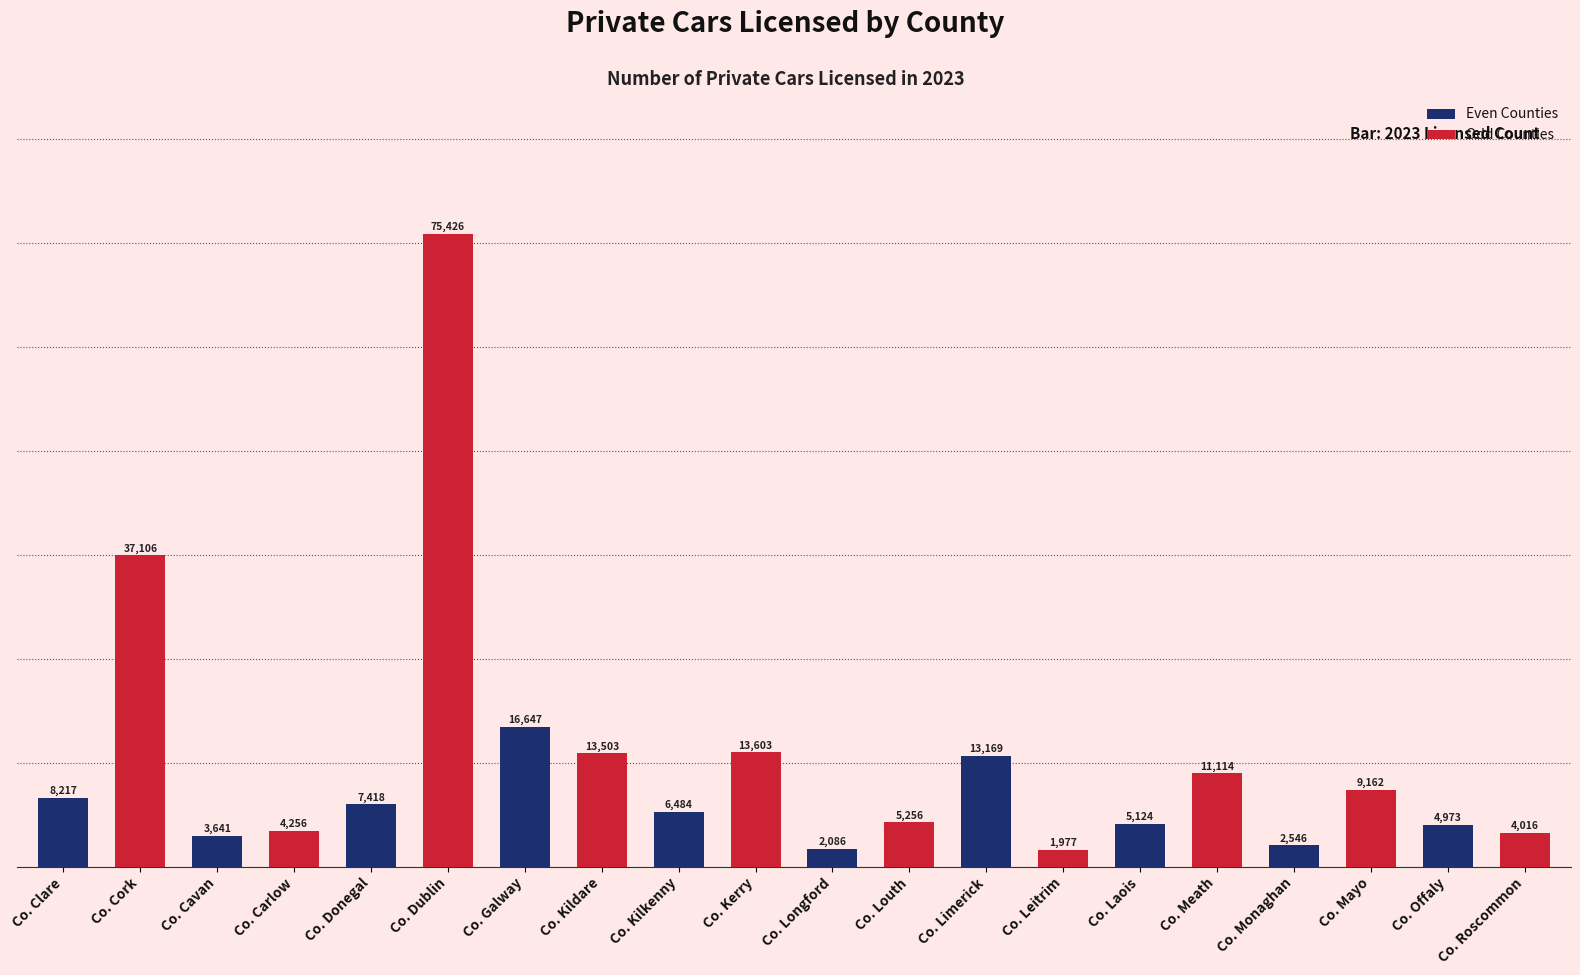

Does the chart contain stacked bars?

No